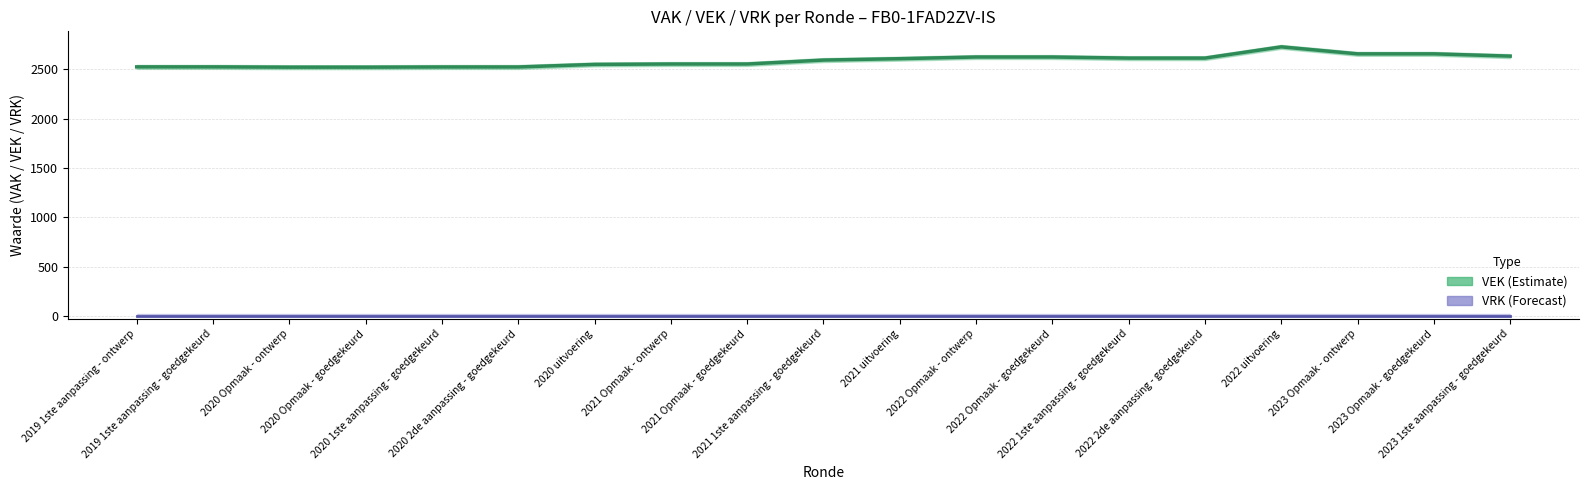

Is it true that VEK equals 715 at 2020 2de aanpassing - goedgekeurd?

False